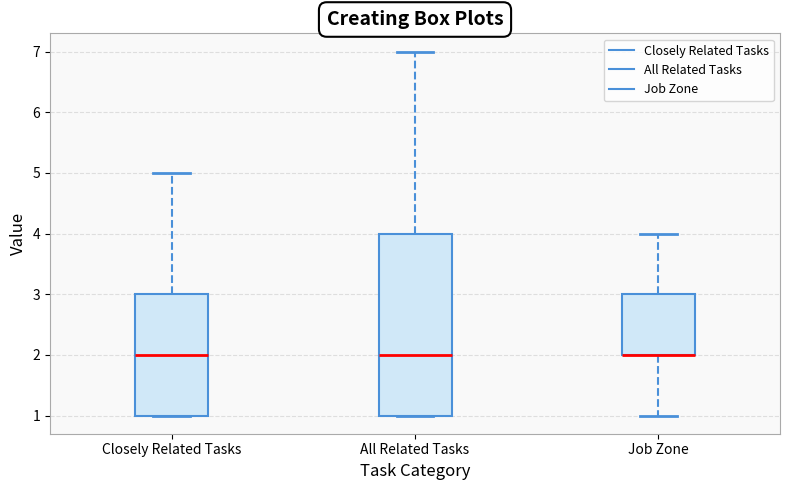

Where does the lower whisker of the box for Job Zone end on the y-axis? The values are not printed on the chart, so give them approximately, as read against the axis.

1